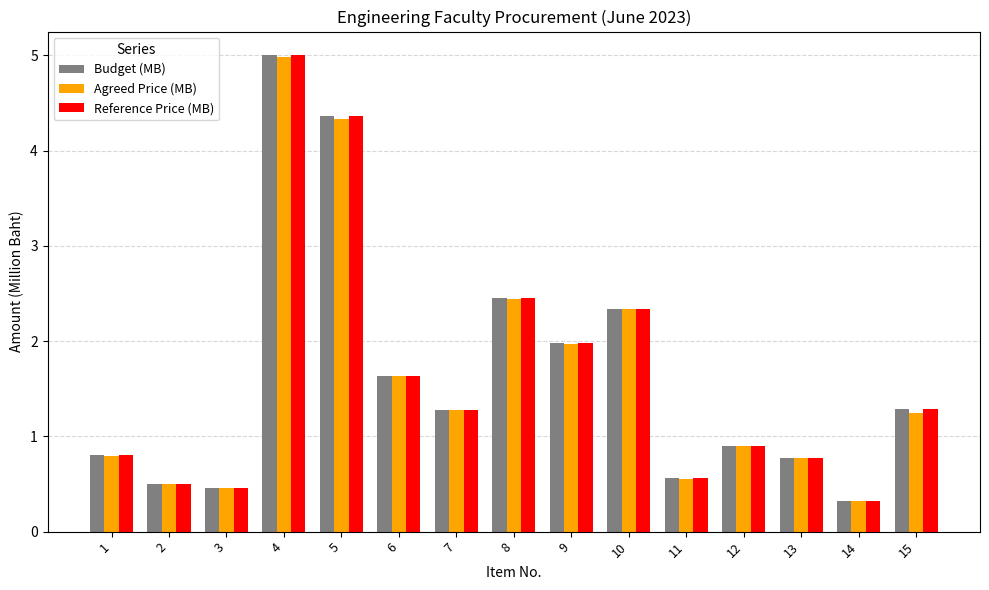

What is the difference between the Reference Price (MB) values at 6 and 1?

0.8